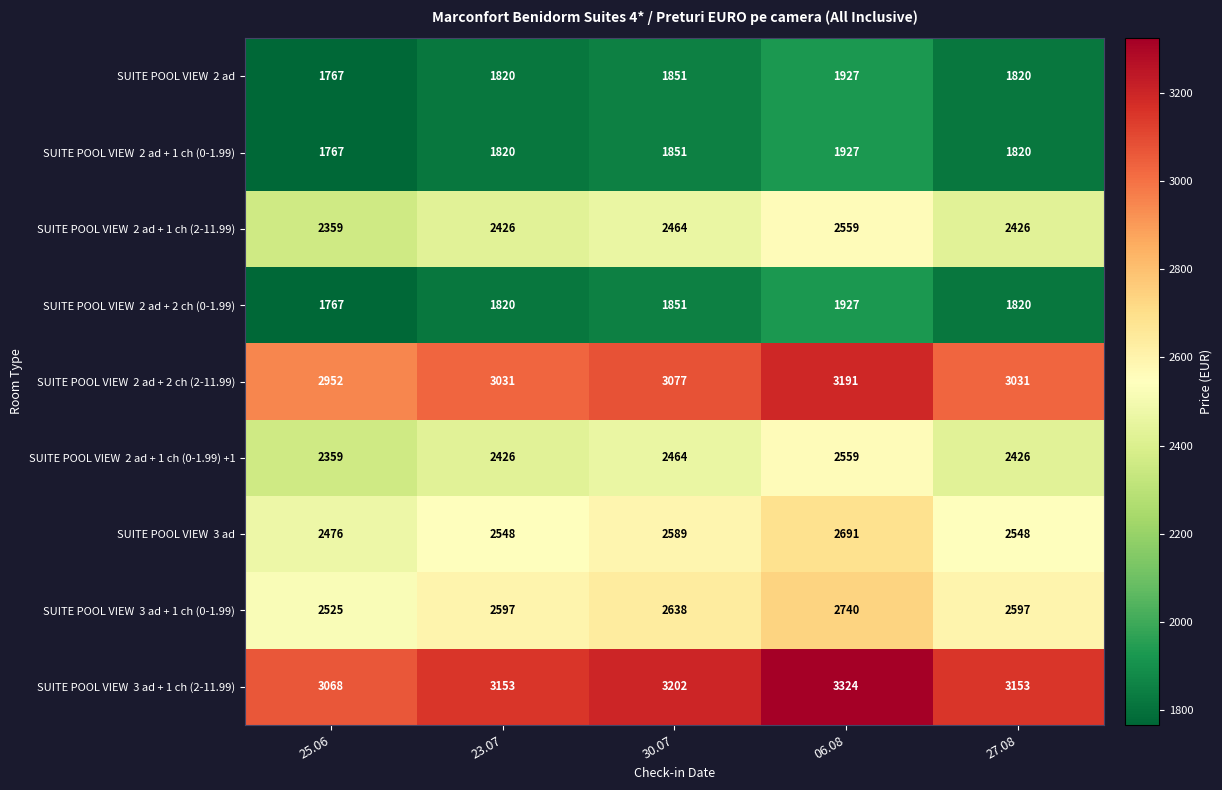

What is the total value across all series at 27.08?

21641